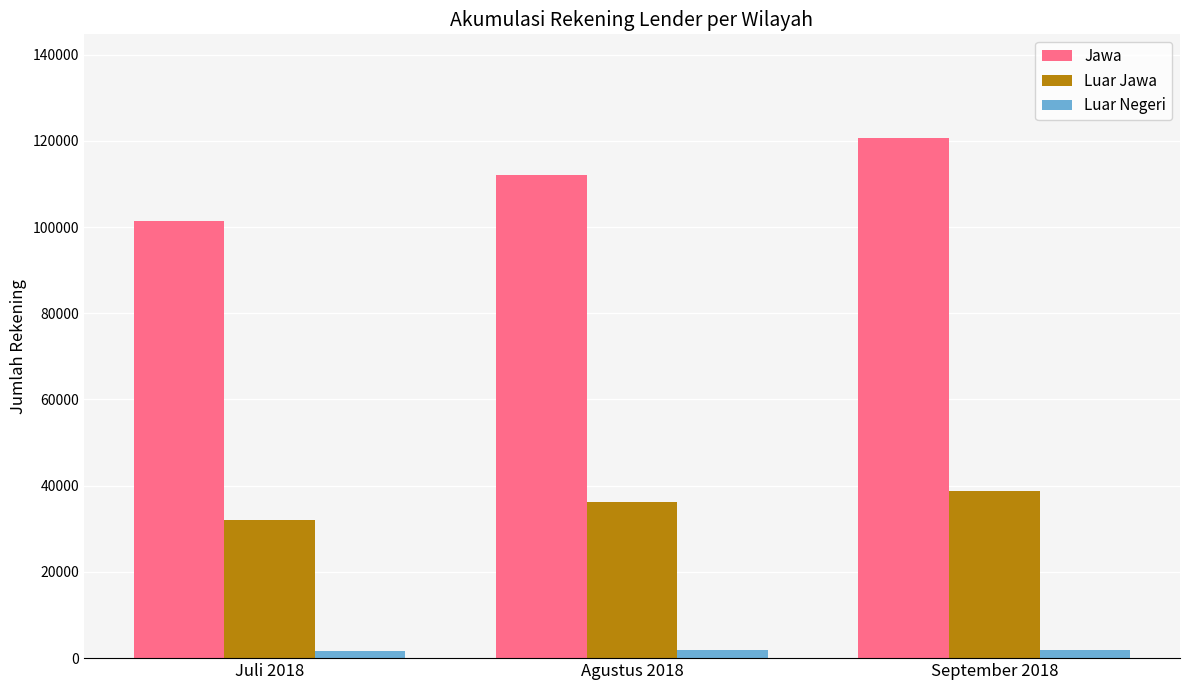

Which series has the largest range (max minus min)?

Jawa